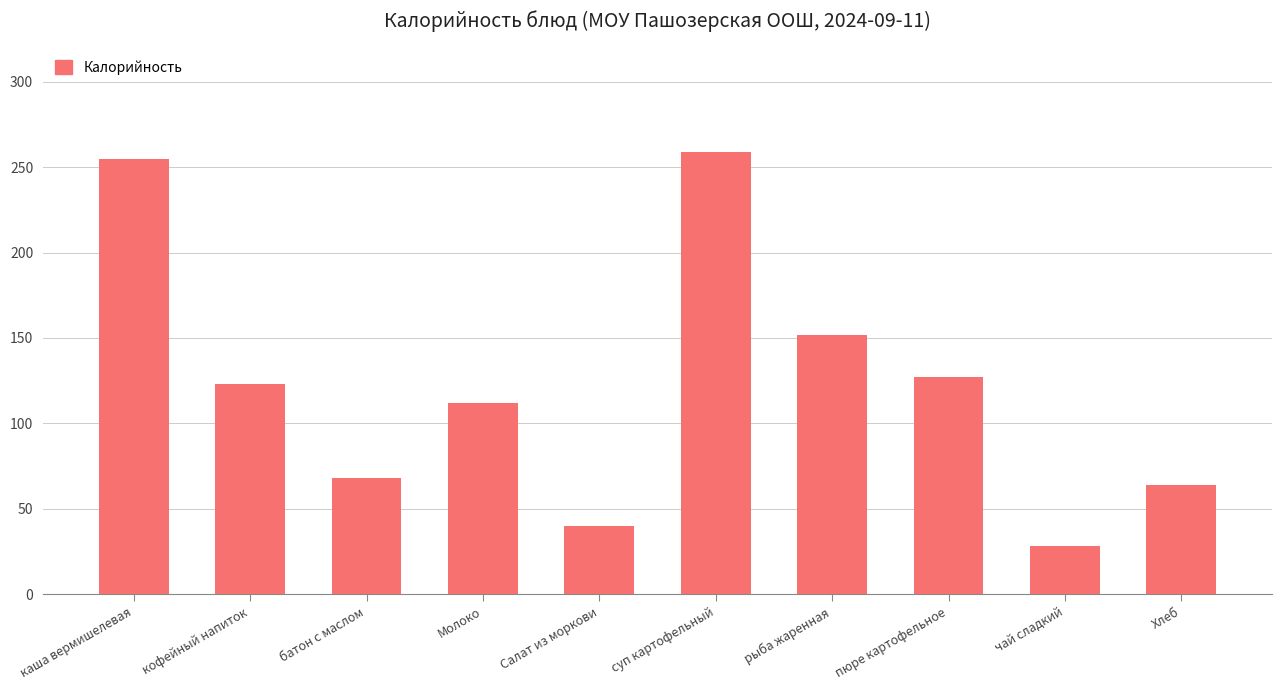

What is the sum of the values at Хлеб and кофейный напиток?

187